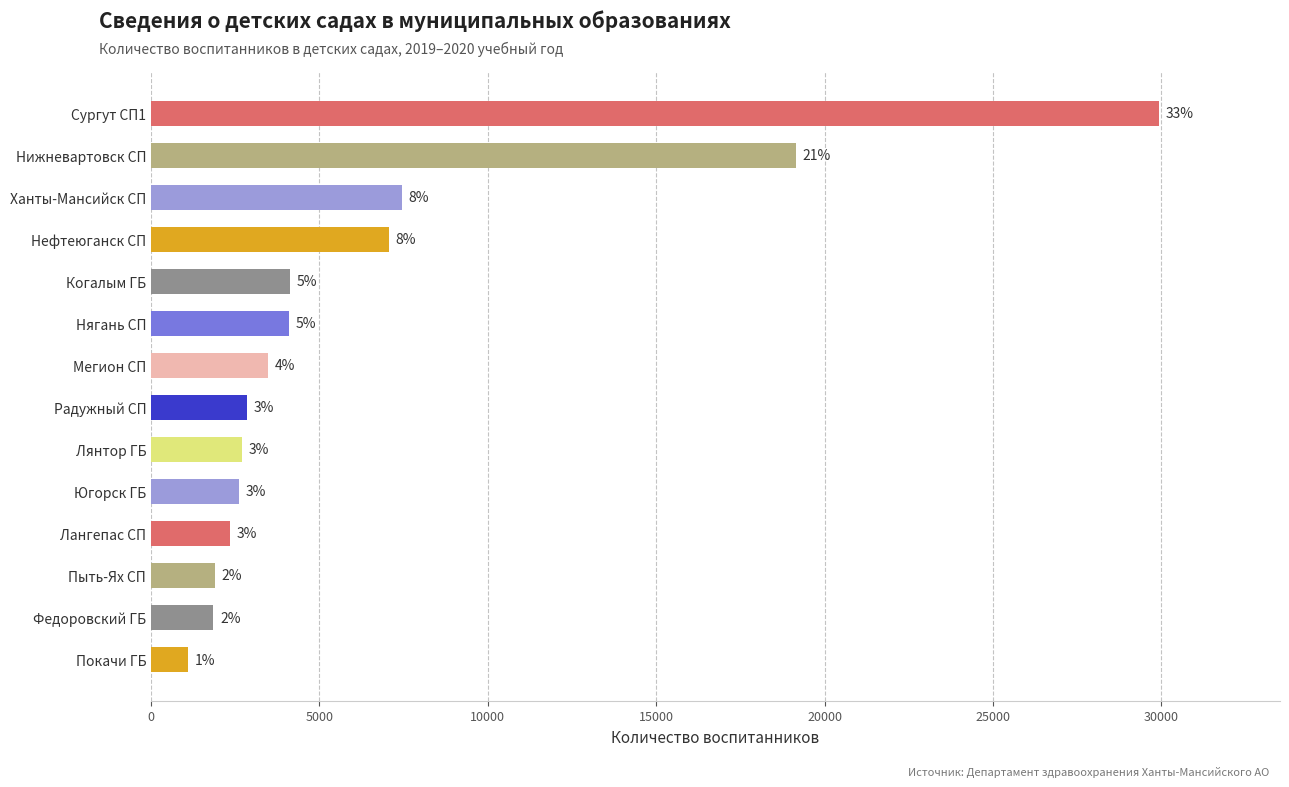

What is the difference between the maximum and minimum values?

28838